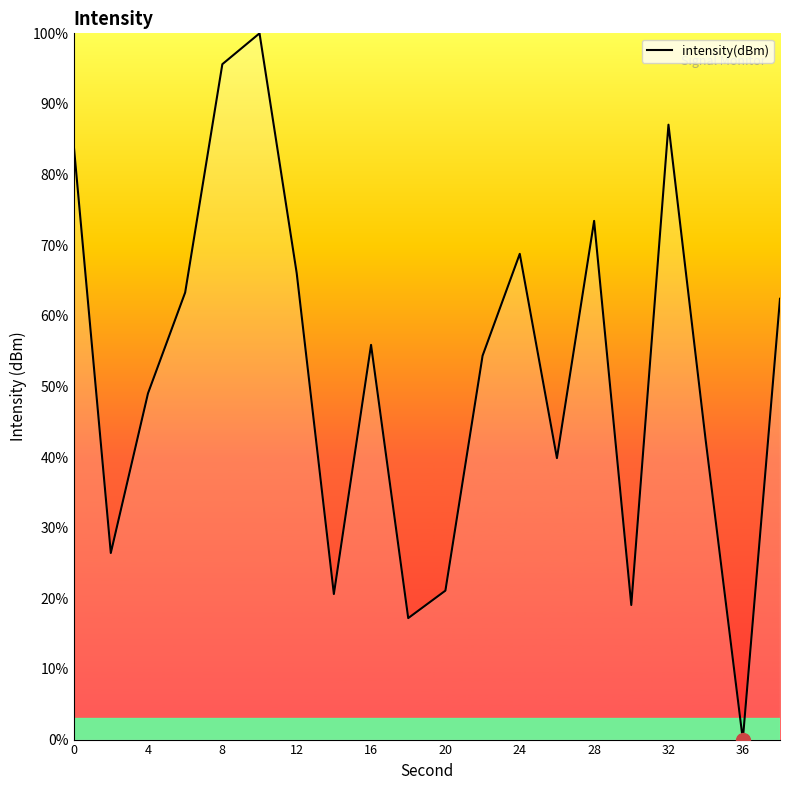

What is the maximum value shown in the chart?

100.0